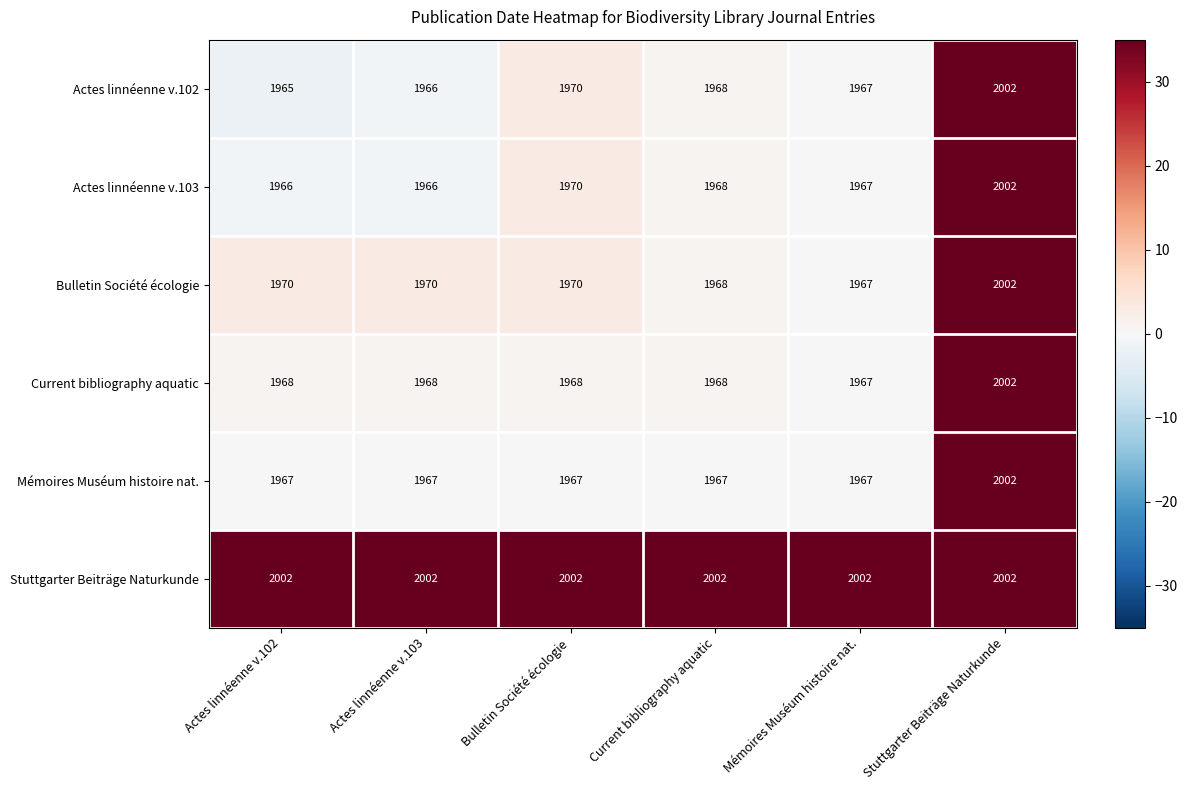

True or false: Current bibliography aquatic has a value of 1968 at Bulletin Société écologie.

True